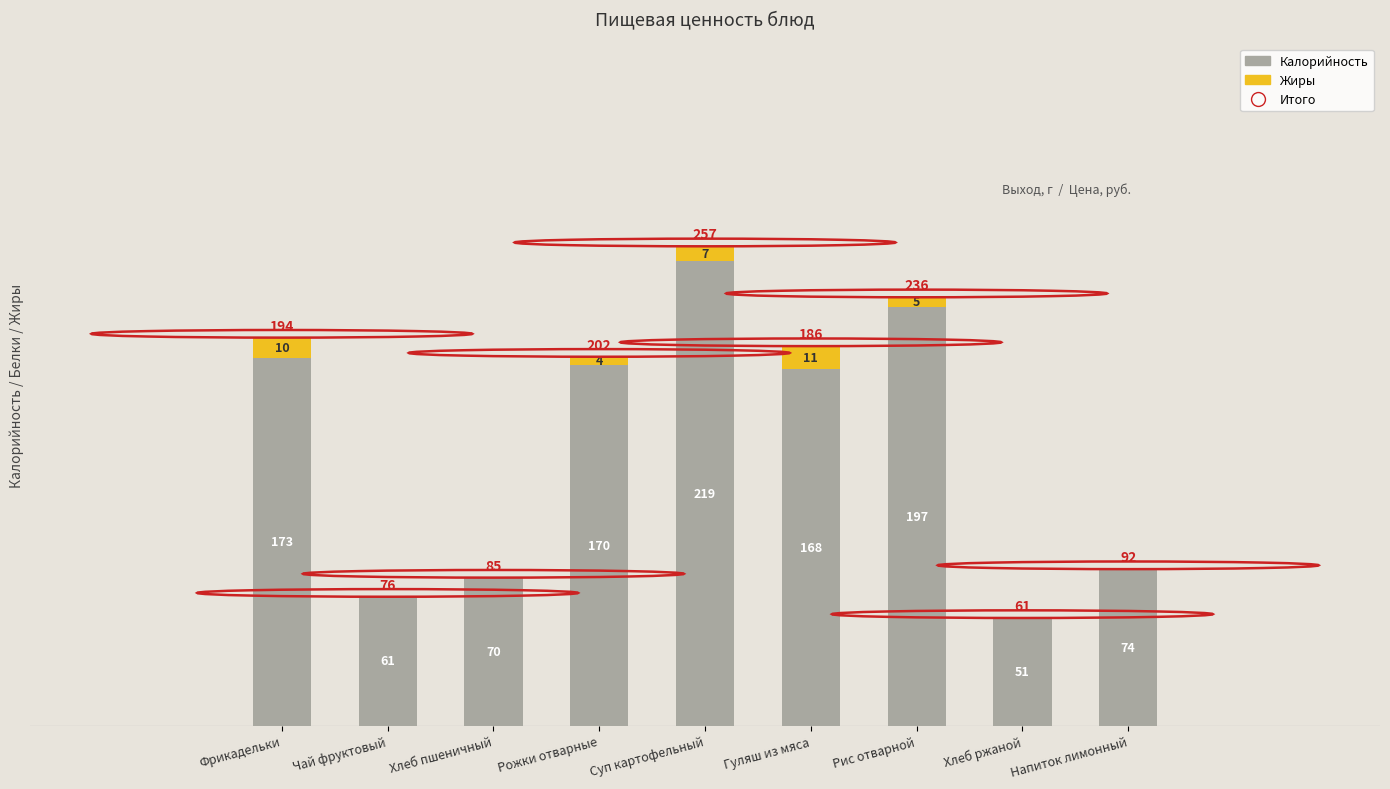

Which series reaches the minimum Y coordinate?

Жиры